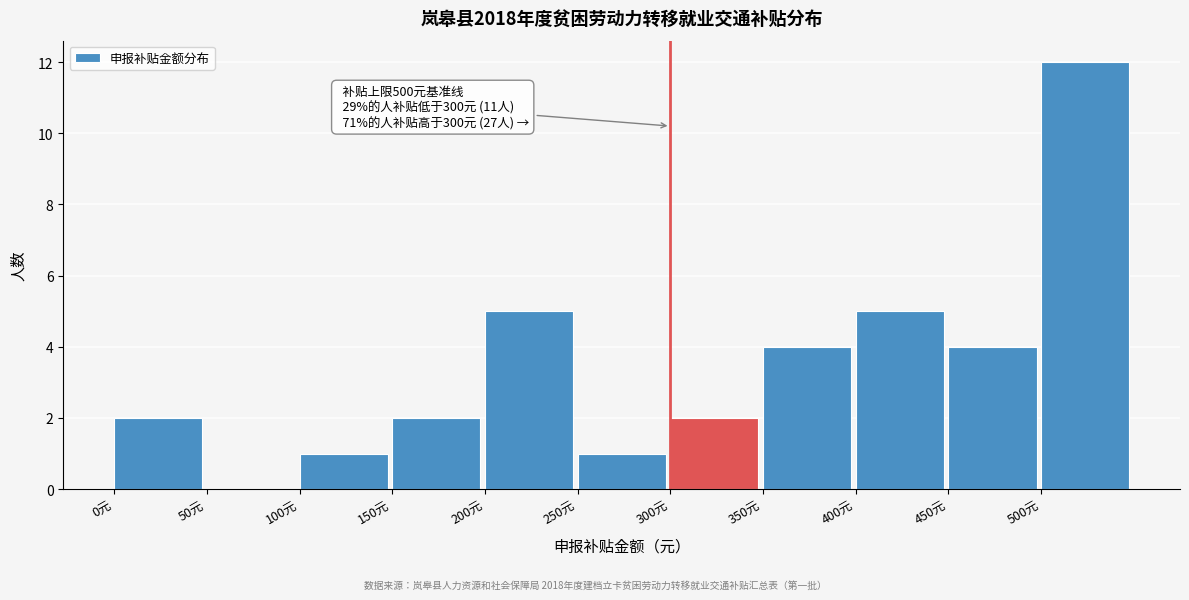

Which range on the x-axis has the tallest bar?

500 to 550